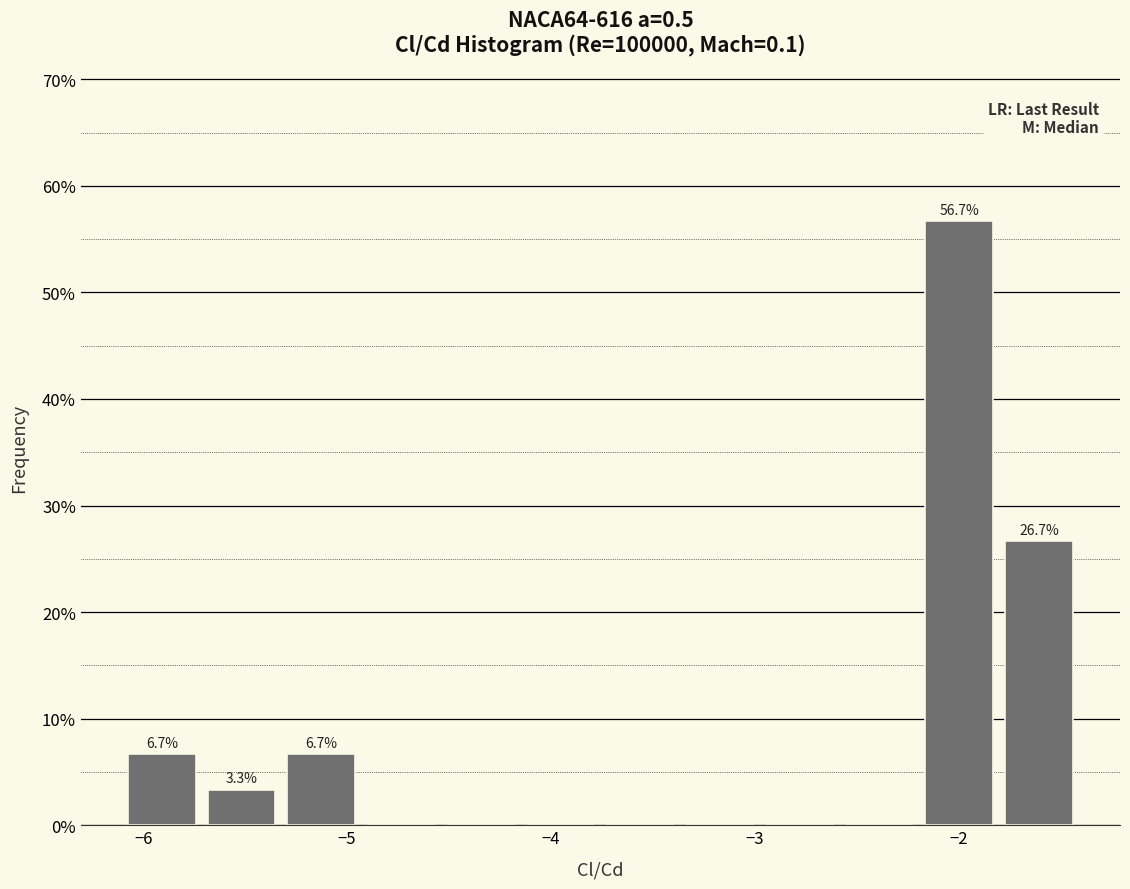

Read against the x-axis, roughly where is the centre of the tallest bar?

-2.0